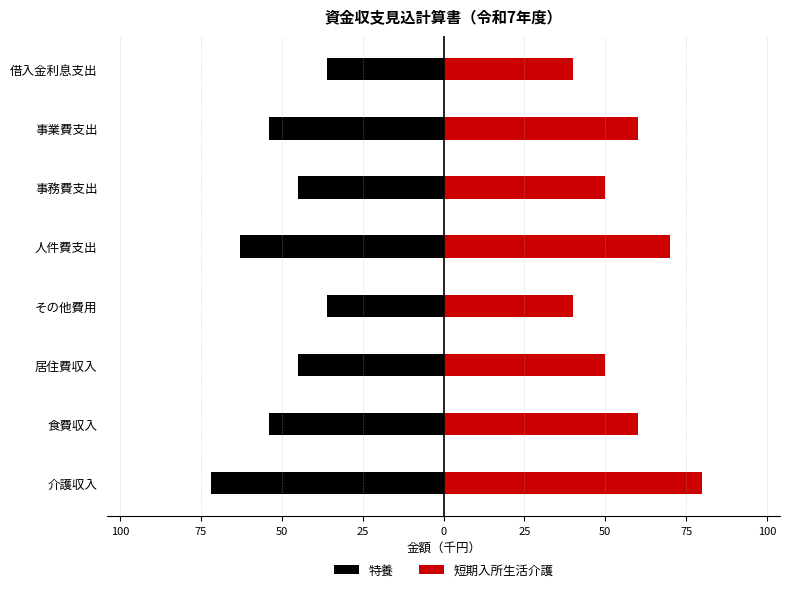

How many data points in 短期入所生活介護 are less than 60?

4